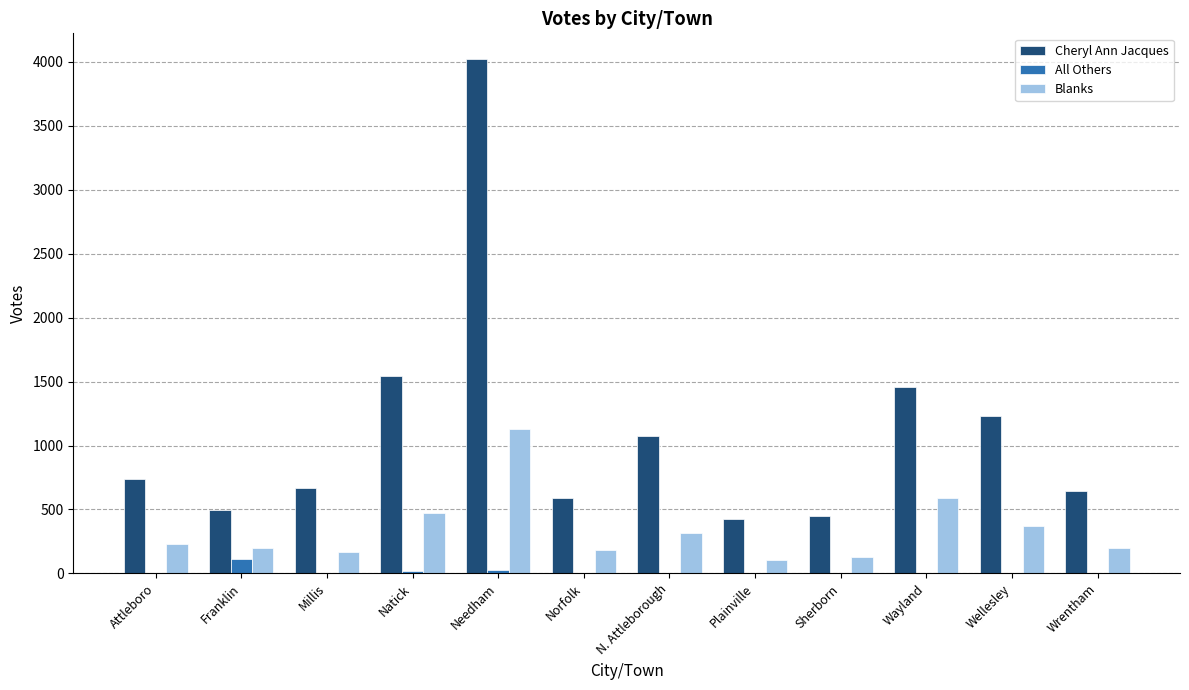

At which category is the sum across all series the highest?

Needham